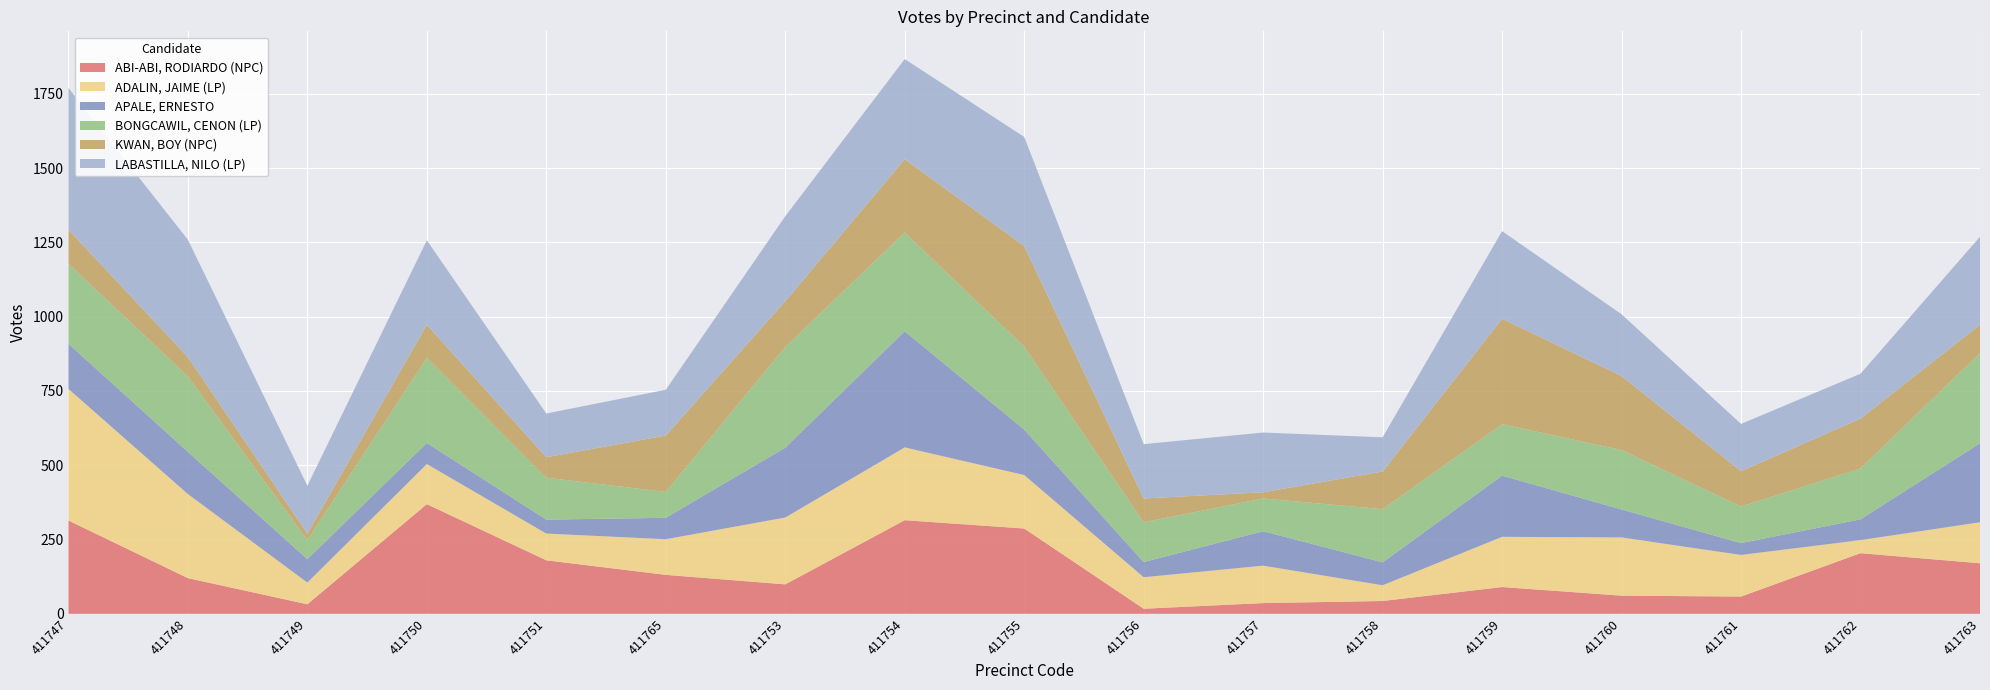

Reading right to left, transcribe all the data shown in this chart.

ABI-ABI, RODIARDO (NPC): 170	204	58	61	90	43	36	17	287	315	99	131	180	369	32	120	314
ADALIN, JAIME (LP): 138	44	140	196	169	53	126	106	180	245	225	120	90	135	73	283	443
APALE, ERNESTO: 266	70	40	94	206	77	116	51	153	391	235	72	47	71	79	142	152
BONGCAWIL, CENON (LP): 304	171	123	200	173	179	110	134	279	332	339	87	141	286	64	254	269
KWAN, BOY (NPC): 95	168	119	249	355	127	21	80	339	247	154	190	69	112	22	65	115
LABASTILLA, NILO (LP): 296	151	159	208	295	115	201	183	367	337	286	154	147	284	161	395	477